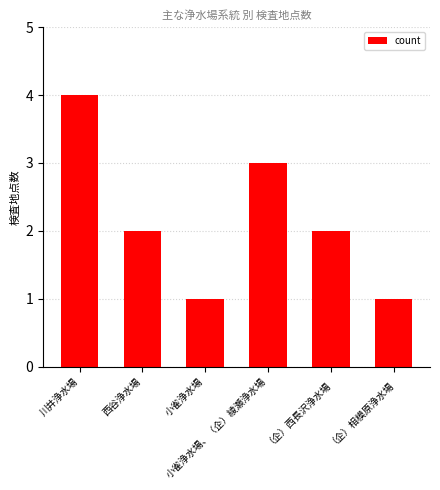

What is the value of the 1st bar from the left?

4